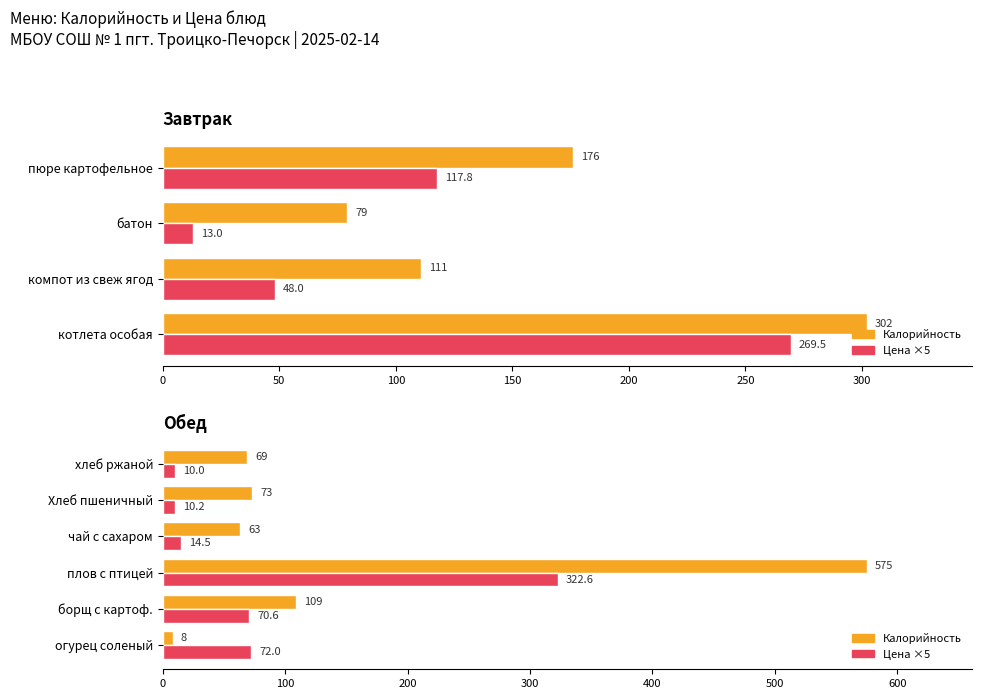

Which series changed the most between чай с сахаром and хлеб ржаной?

Калорийность